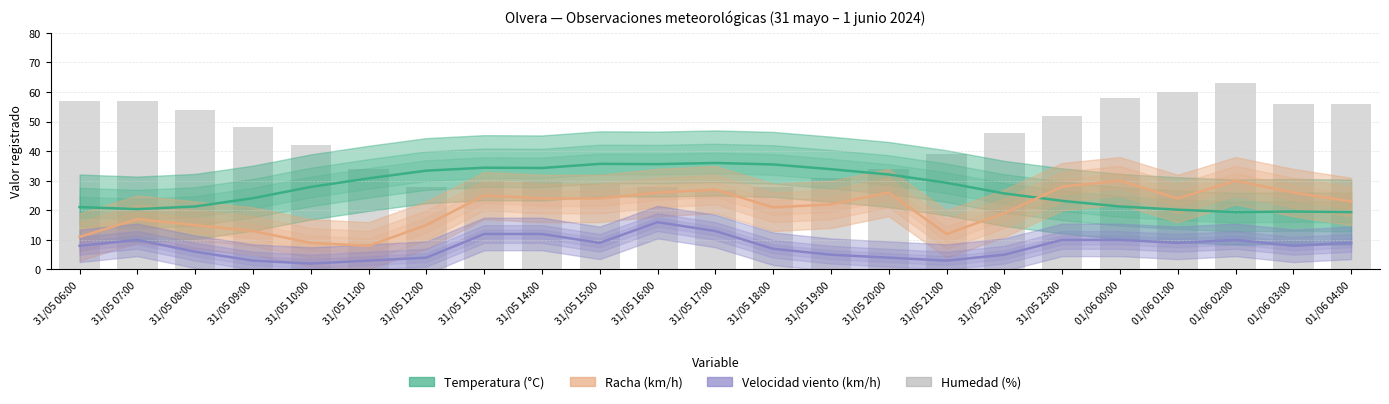

Rank the series by their average value, from lowest to highest.

Velocidad viento (km/h), Racha (km/h), Temperatura (°C), Humedad (%)